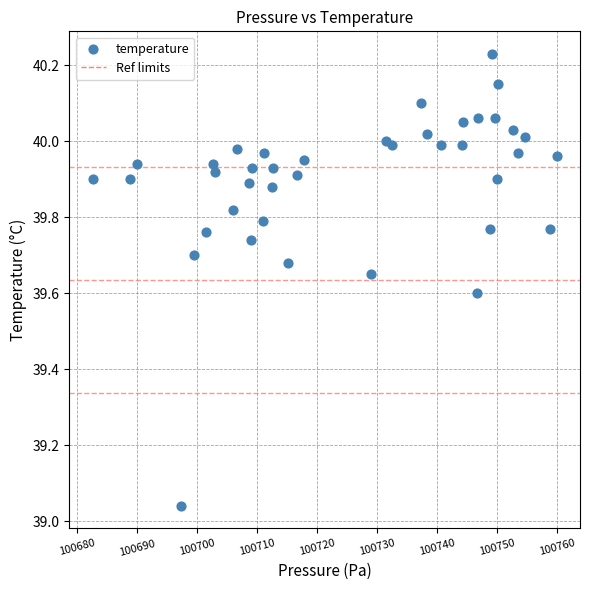

What is the range of Y values (max minus min)?

1.2